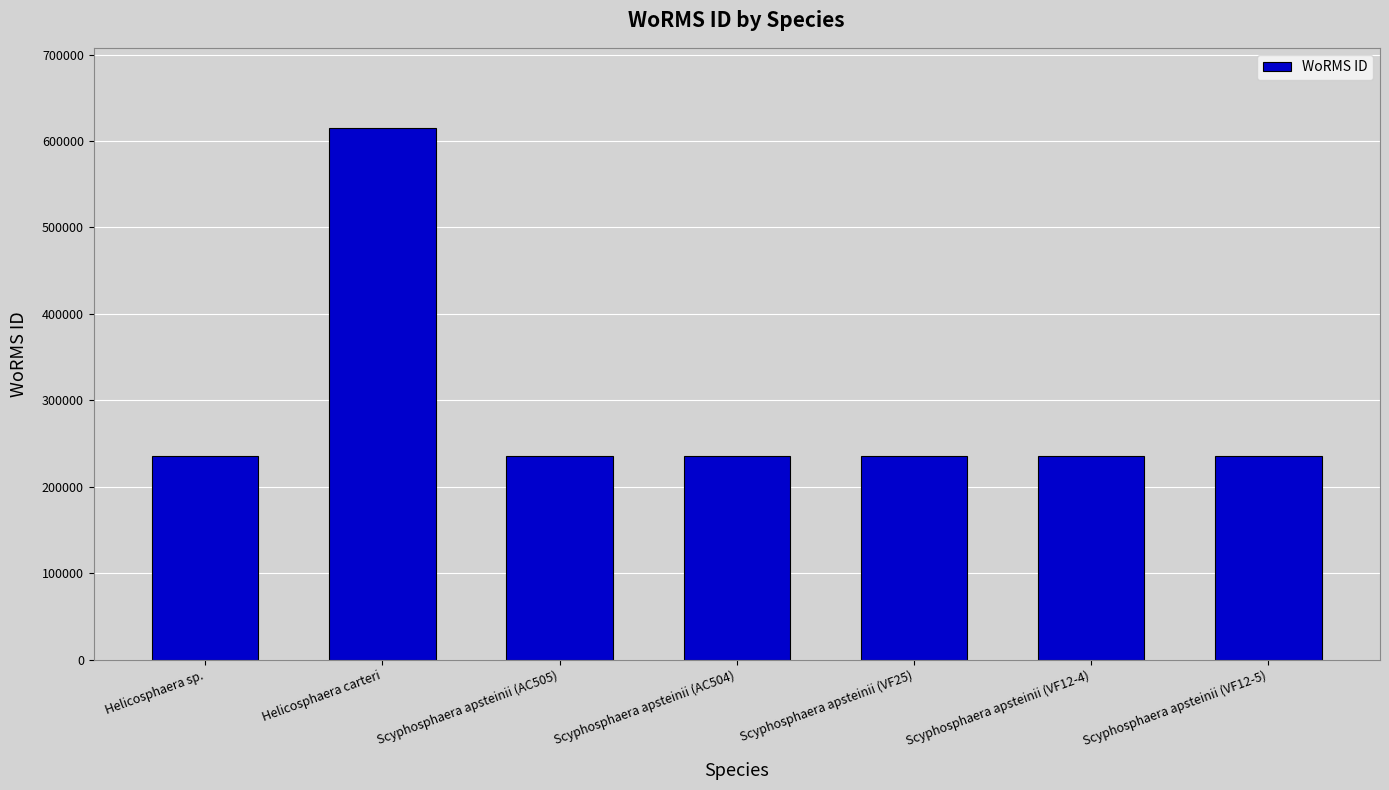

Is it true that the value at Scyphosphaera apsteinii (VF25) is 340647?

False